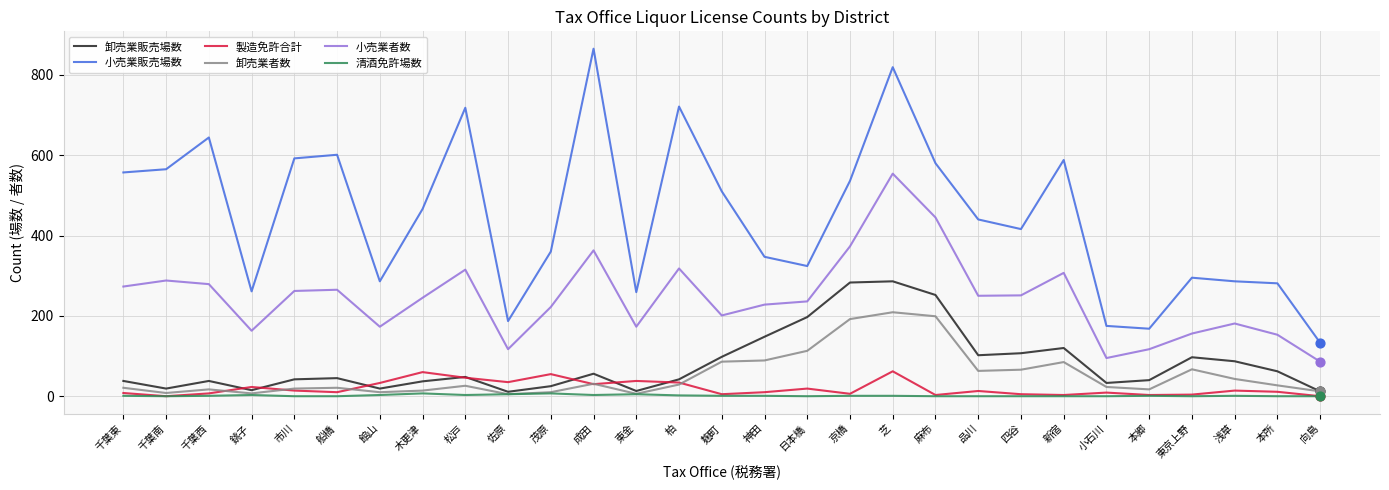

What are all the series names shown in the legend?

卸売業販売場数, 小売業販売場数, 製造免許合計, 卸売業者数, 小売業者数, 清酒免許場数